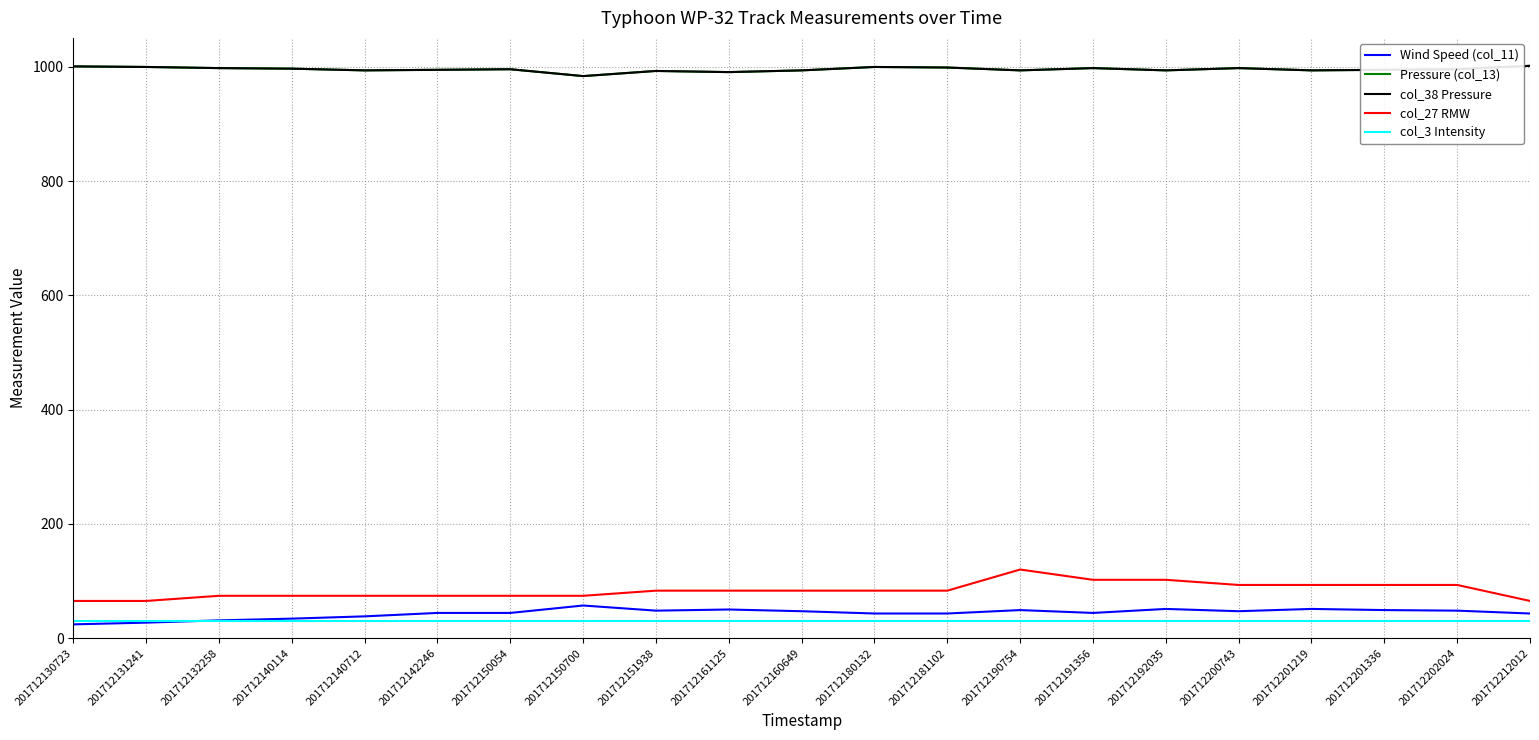

Which series has the largest total across all categories?

Pressure (col_13)